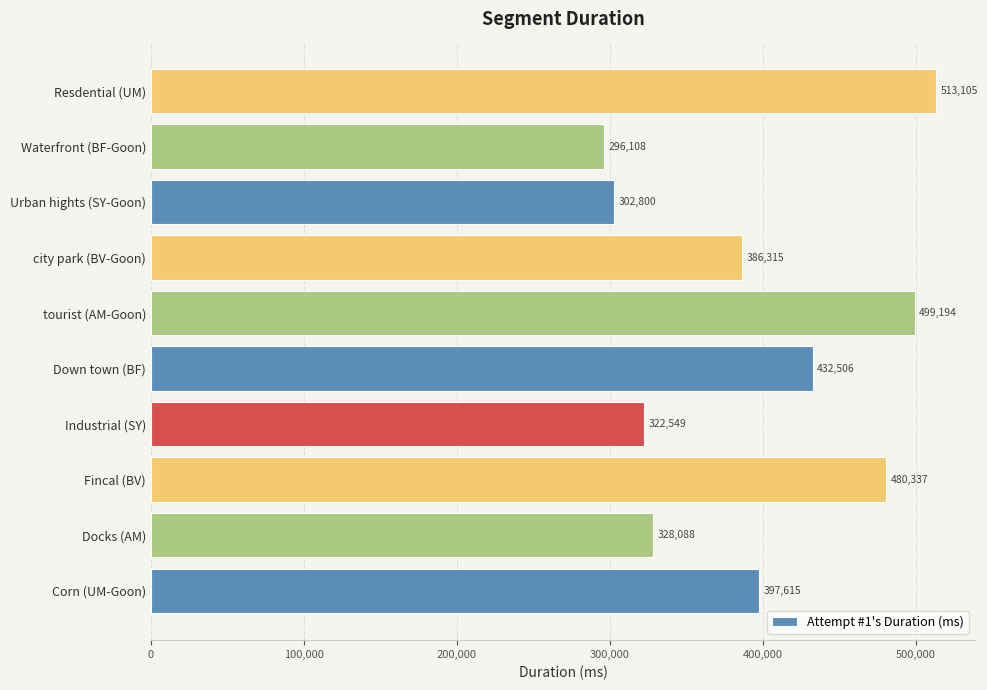

What is the smallest value displayed?

296108